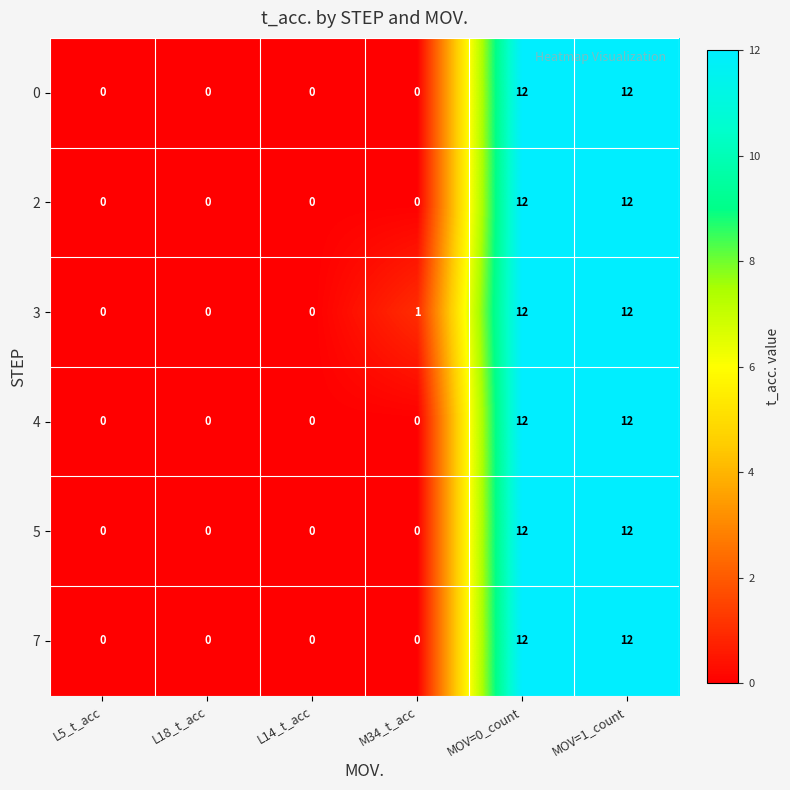

Which series has the largest total across all categories?

3